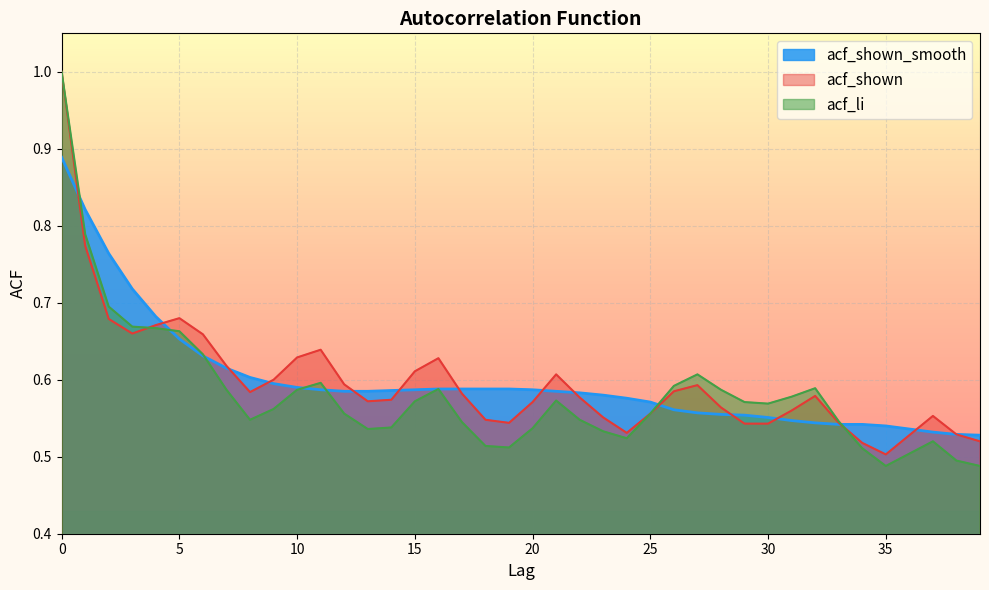

True or false: acf_li has more than 0 points higher than both neighbors.

True